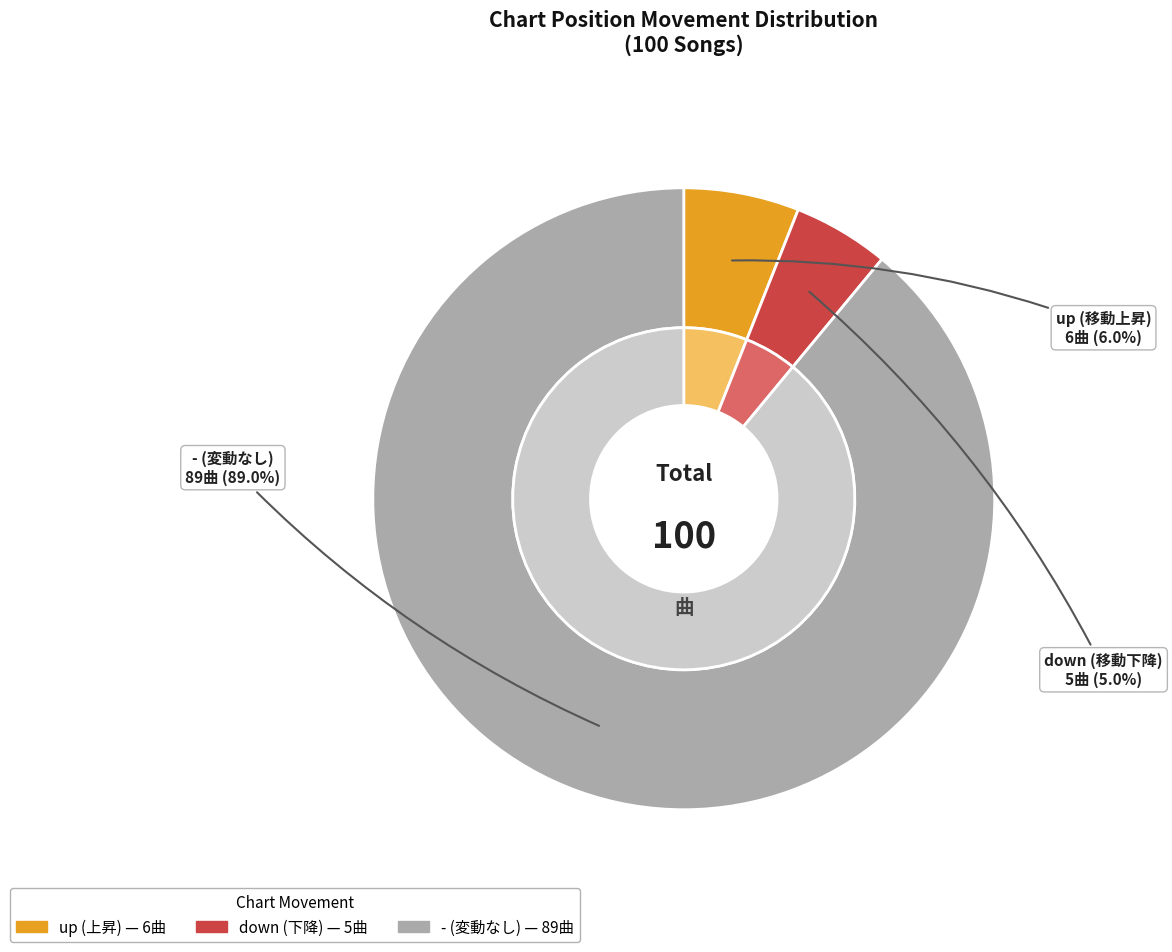

Between - and down, which is larger?

-